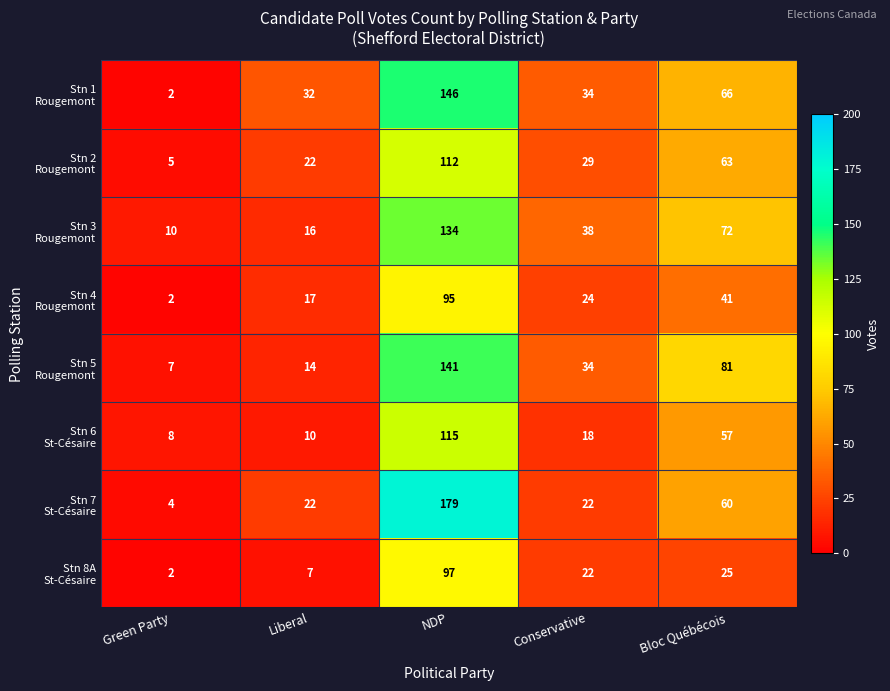

What is the maximum value shown in the chart?

179